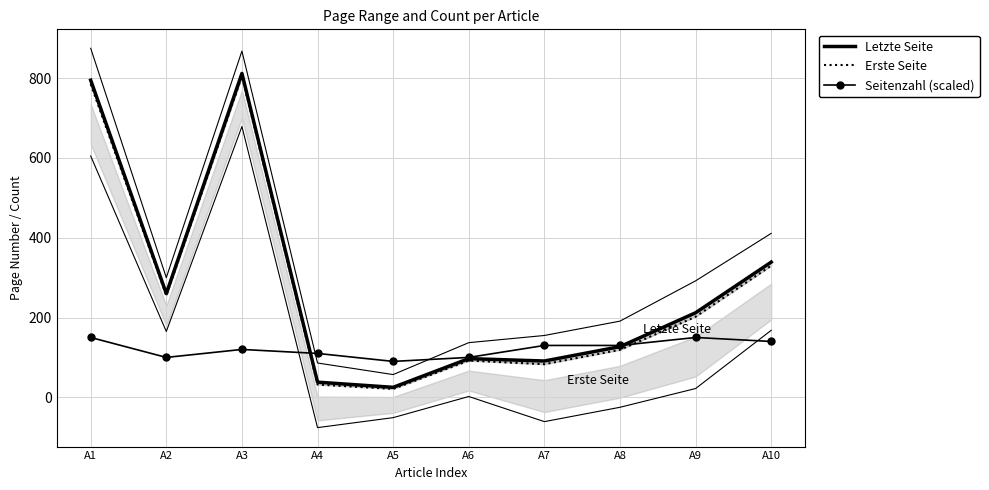

Reading left to right, transcribe all the data shown in this chart.

Letzte Seite: 795	260	812	38	25	97	91	127	212	339
Erste Seite: 785	255	805	32	21	92	83	119	202	330
Seitenzahl (scaled): 150	100	120	110	90	100	130	130	150	140